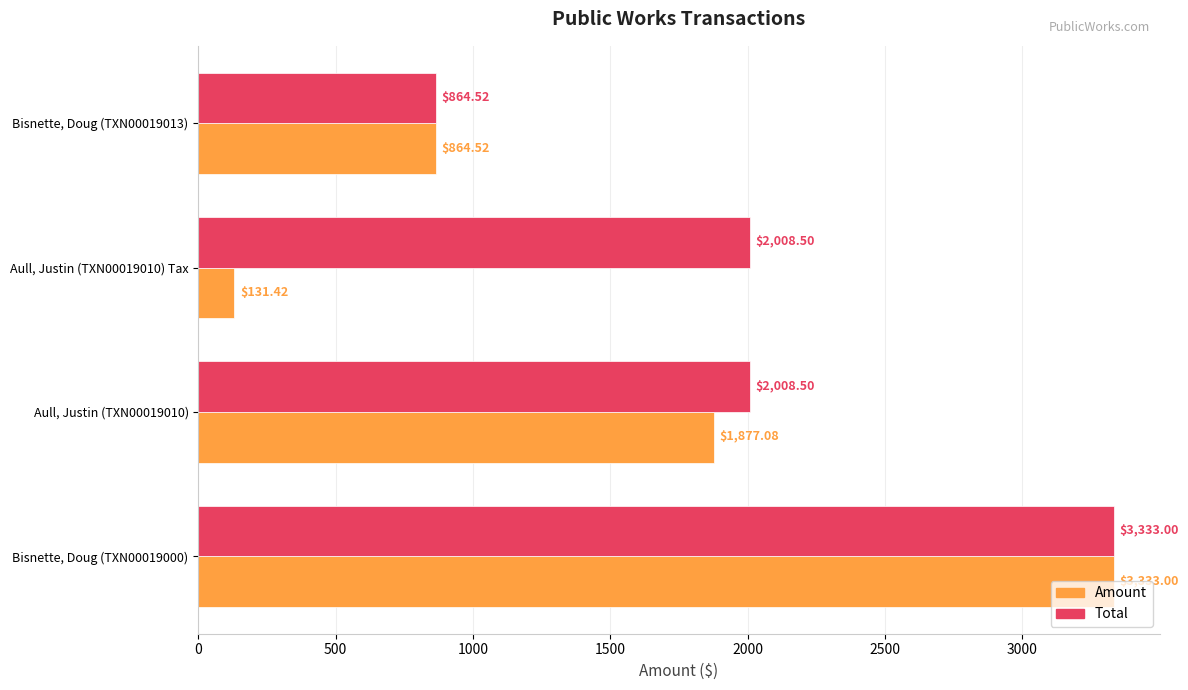

List the series in order of their overall mean, lowest first.

Amount, Total